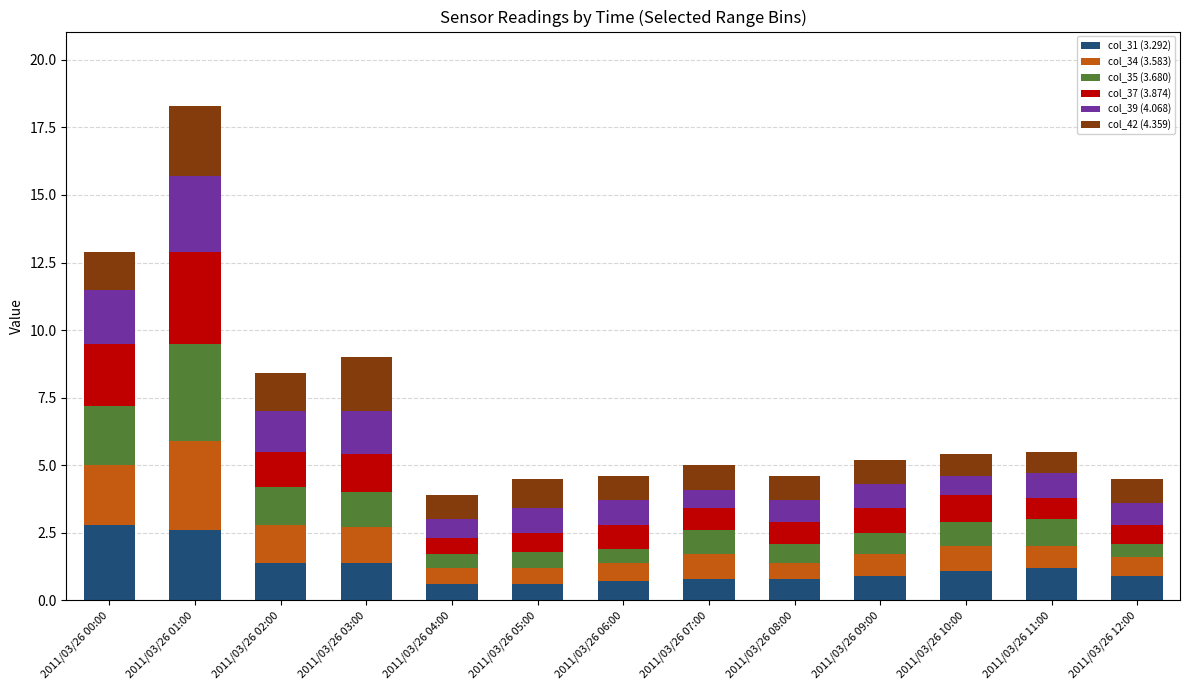

What is the average value of the col_31 (3.292) series?

1.2